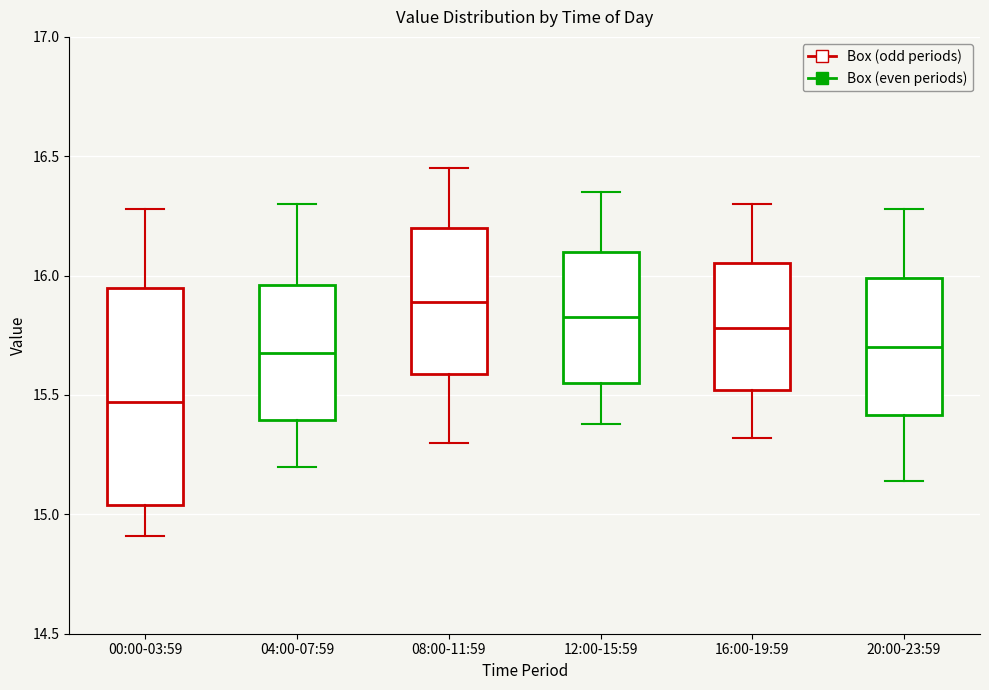

Reading left to right, transcribe this box plot: for each box, give where its median line is, the range the box spans, and where its two whiskers end, as read against the y-axis. The values are not printed on the chart, so give them approximately, as read against the axis.

00:00-03:59: median 15.45, box 15.05 to 15.95, whiskers 14.90 to 16.30
04:00-07:59: median 15.70, box 15.40 to 15.95, whiskers 15.20 to 16.30
08:00-11:59: median 15.90, box 15.60 to 16.20, whiskers 15.30 to 16.45
12:00-15:59: median 15.85, box 15.55 to 16.10, whiskers 15.40 to 16.35
16:00-19:59: median 15.80, box 15.50 to 16.05, whiskers 15.30 to 16.30
20:00-23:59: median 15.70, box 15.40 to 16.00, whiskers 15.15 to 16.30